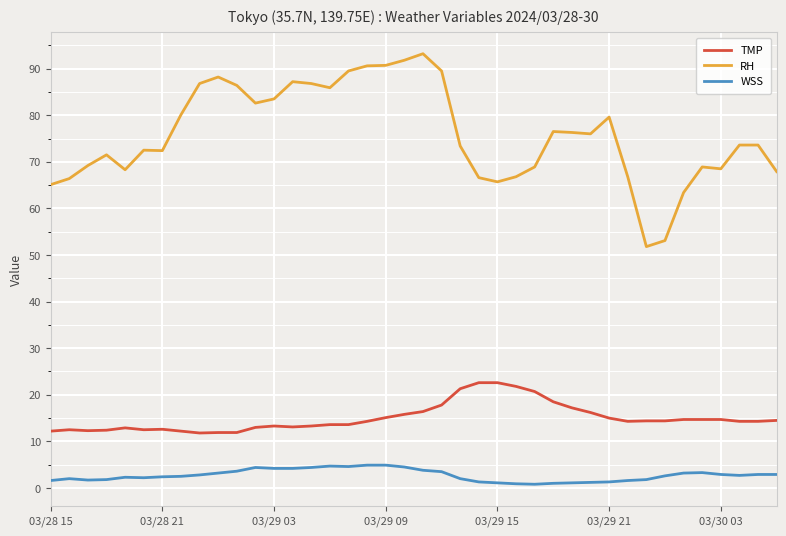

What are all the series names shown in the legend?

TMP, RH, WSS